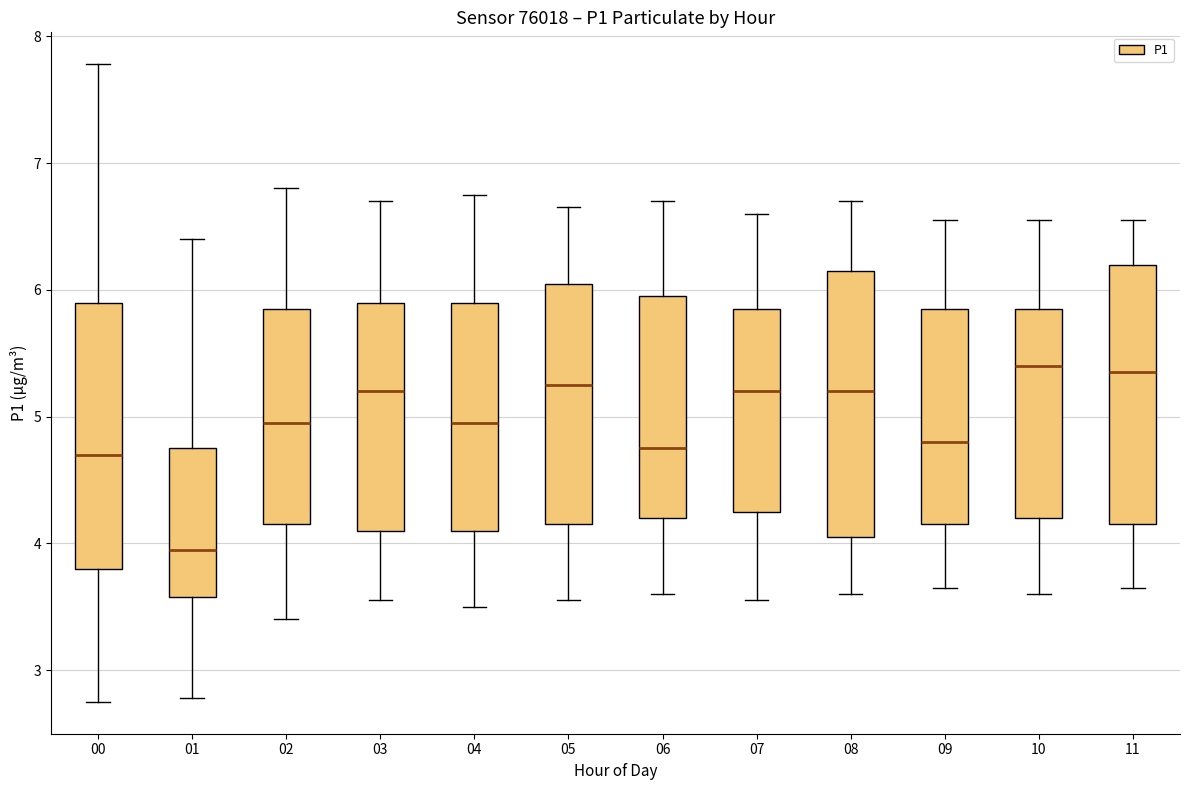

Reading left to right, read every box against the y-axis: the position of its median line, the range the box covers, and the ends of its whiskers. The values are not printed on the chart, so give them approximately, as read against the axis.

00: median 4.7, box 3.8 to 5.9, whiskers 2.8 to 7.8
01: median 4.0, box 3.6 to 4.8, whiskers 2.8 to 6.4
02: median 5.0, box 4.2 to 5.9, whiskers 3.4 to 6.8
03: median 5.2, box 4.1 to 5.9, whiskers 3.6 to 6.7
04: median 5.0, box 4.1 to 5.9, whiskers 3.5 to 6.8
05: median 5.3, box 4.2 to 6.1, whiskers 3.6 to 6.7
06: median 4.8, box 4.2 to 6.0, whiskers 3.6 to 6.7
07: median 5.2, box 4.3 to 5.9, whiskers 3.6 to 6.6
08: median 5.2, box 4.1 to 6.2, whiskers 3.6 to 6.7
09: median 4.8, box 4.2 to 5.9, whiskers 3.7 to 6.6
10: median 5.4, box 4.2 to 5.9, whiskers 3.6 to 6.6
11: median 5.4, box 4.2 to 6.2, whiskers 3.7 to 6.6